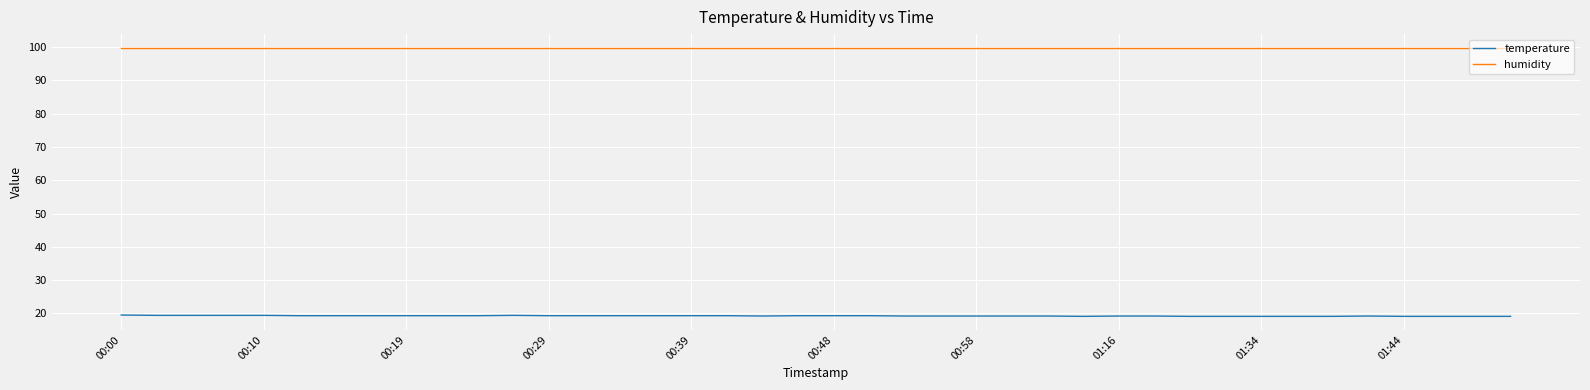

What is the maximum value shown in the chart?

99.9